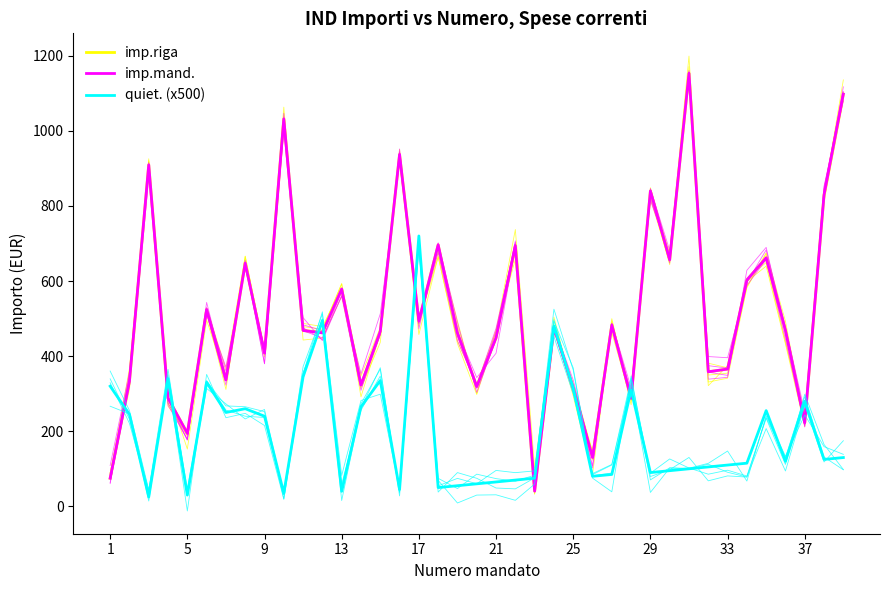

Reading left to right, transcribe all the data shown in this chart.

imp.riga: 75.0	332.9	909.4	288.5	194.3	524.0	336.8	647.6	407.9	1031.6	468.3	462.1	578.9	322.9	466.1	936.9	493.9	696.4	461.8	319.2	449.0	694.3	40.5	475.9	315.1	130.5	482.8	288.1	839.6	656.6	1153.0	358.4	365.6	602.0	661.9	468.4	223.0	829.3	1097.6
imp.mand.: 75.0	332.9	909.4	288.5	194.3	524.0	336.8	647.6	407.9	1031.6	468.3	462.1	578.9	322.9	466.1	936.9	493.9	696.4	461.8	319.2	449.0	694.3	40.5	475.9	315.1	130.5	482.8	288.1	839.6	656.6	1153.0	358.4	365.6	602.0	661.9	468.4	223.0	829.3	1097.6
quiet. (x500): 320.0	245.0	25.0	340.0	30.0	330.0	250.0	260.0	240.0	35.0	345.0	495.0	40.0	265.0	335.0	45.0	720.0	50.0	55.0	60.0	65.0	70.0	75.0	480.0	315.0	80.0	85.0	310.0	90.0	95.0	100.0	105.0	110.0	115.0	255.0	120.0	280.0	125.0	130.0